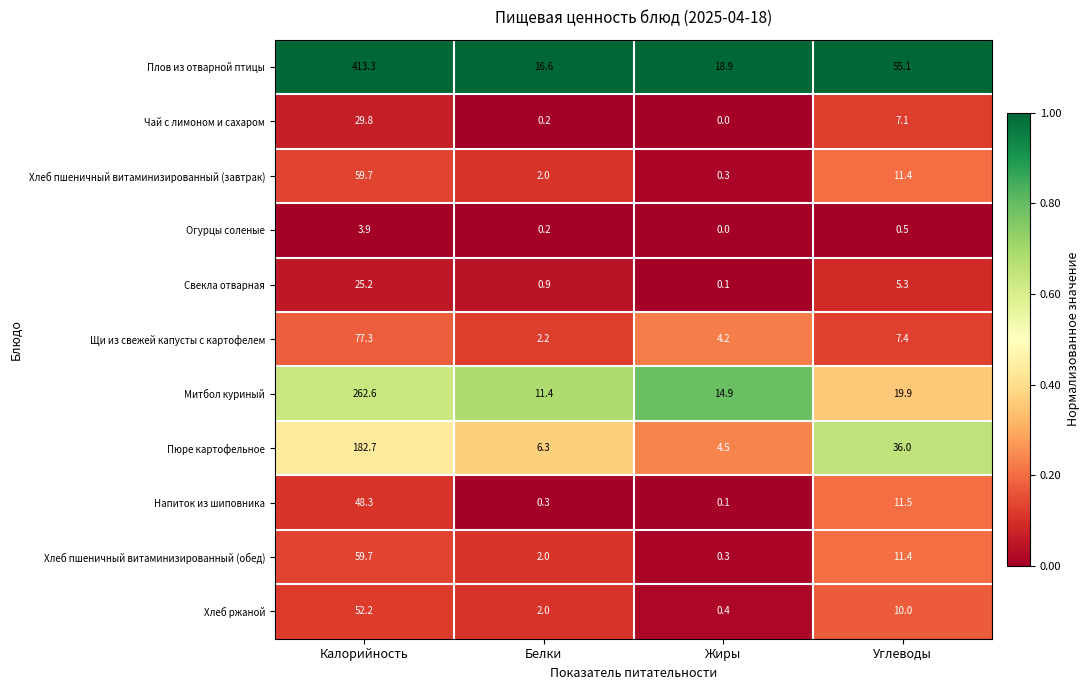

At which label does Хлеб ржаной first exceed 10?

Калорийность